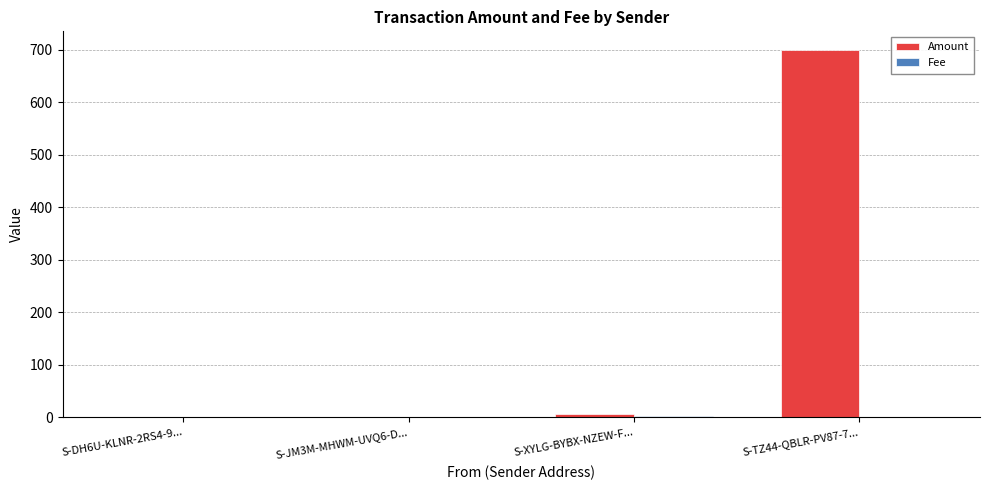

What is the total value across all series at S-JM3M-MHWM-UVQ6-D...?

0.3